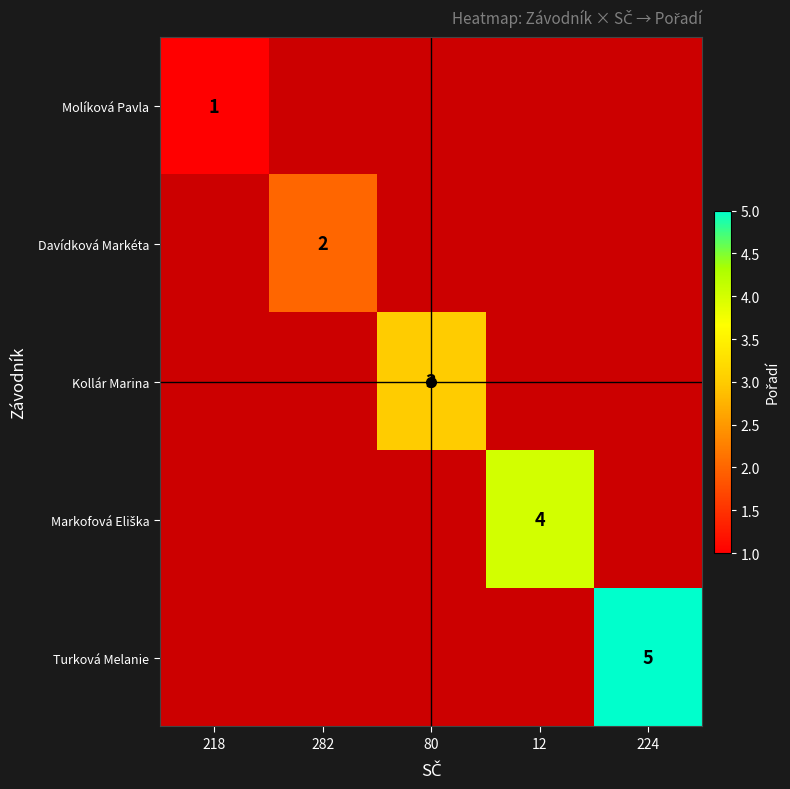

The Kollár Marina series shows 3 at 80. True or false?

True